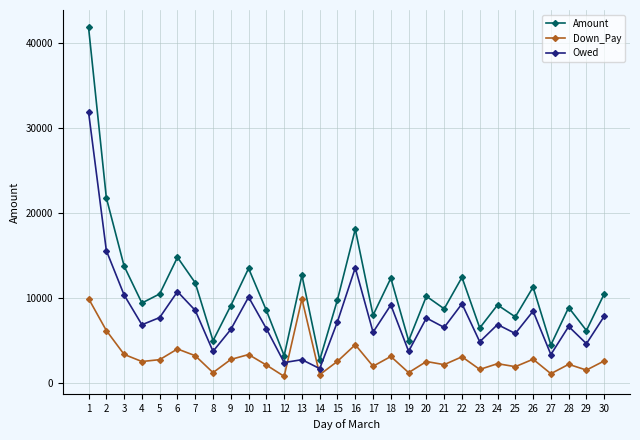

True or false: Amount and Down_Pay intersect in this chart.

False